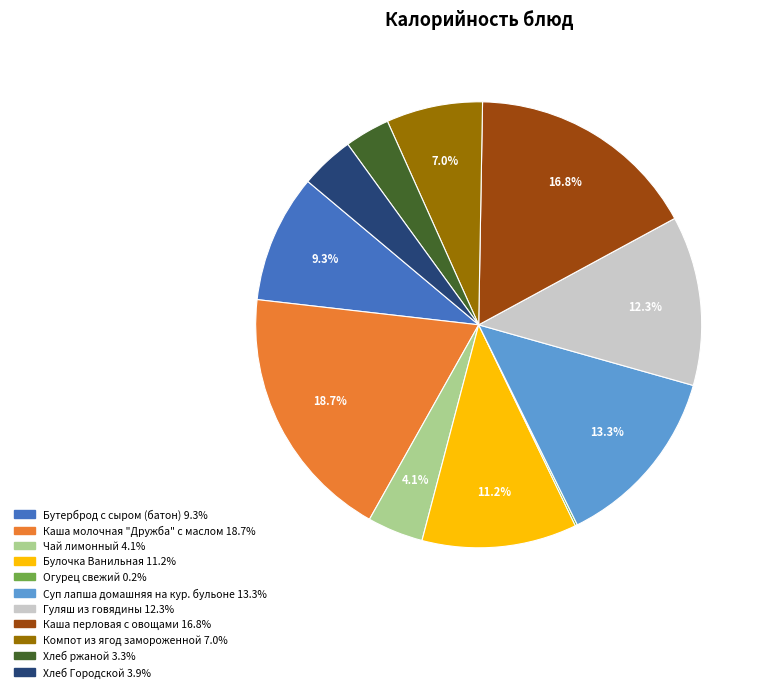

Which slice is the largest?

Каша молочная "Дружба" с маслом